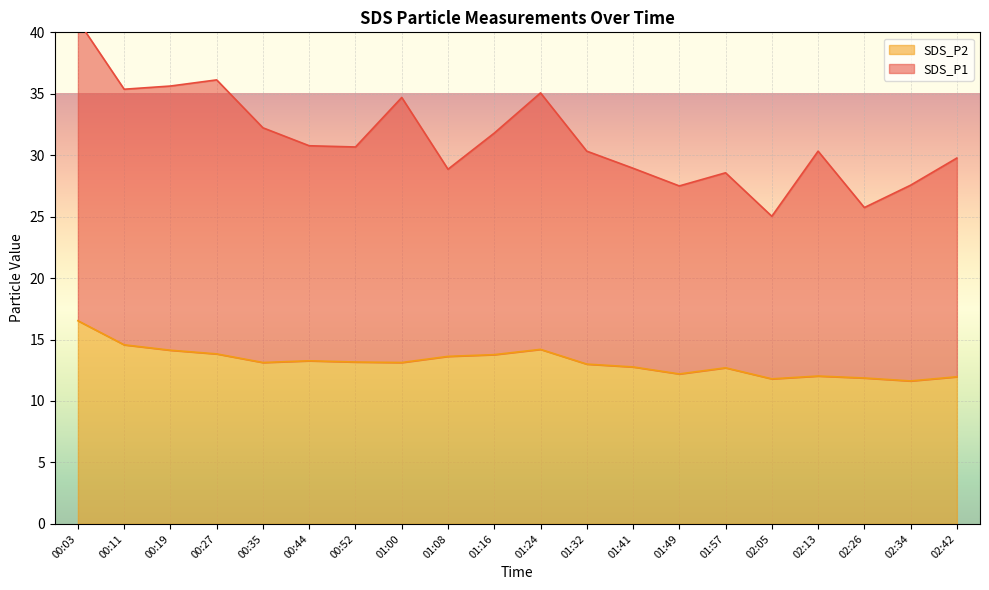

Rank the series by their maximum value, from highest to lowest.

SDS_P1, SDS_P2